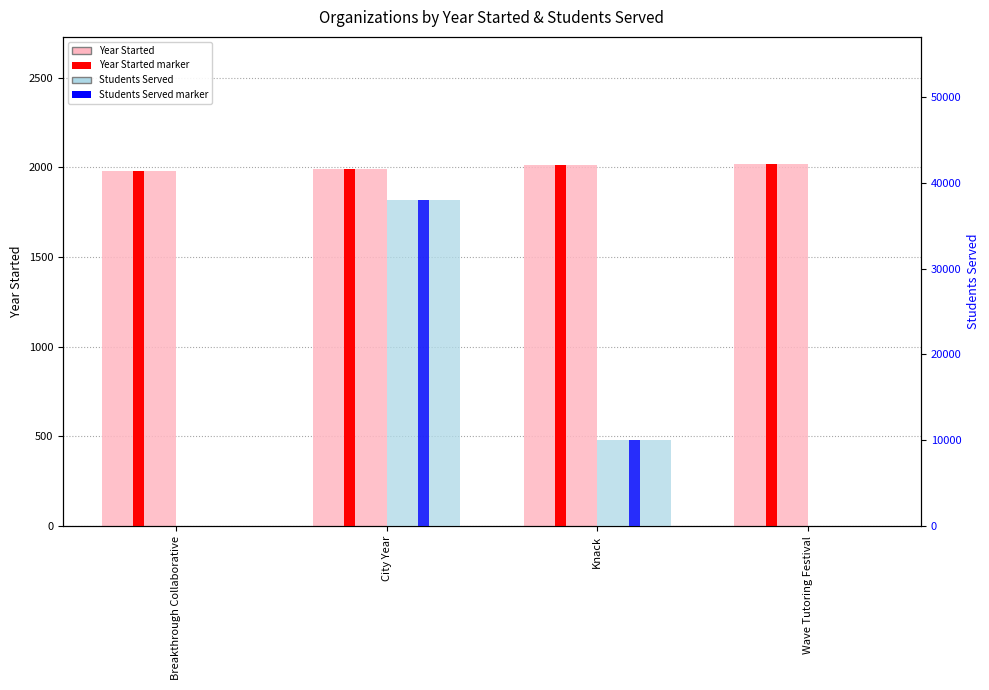

What are all the series names shown in the legend?

Year Started, Students Served